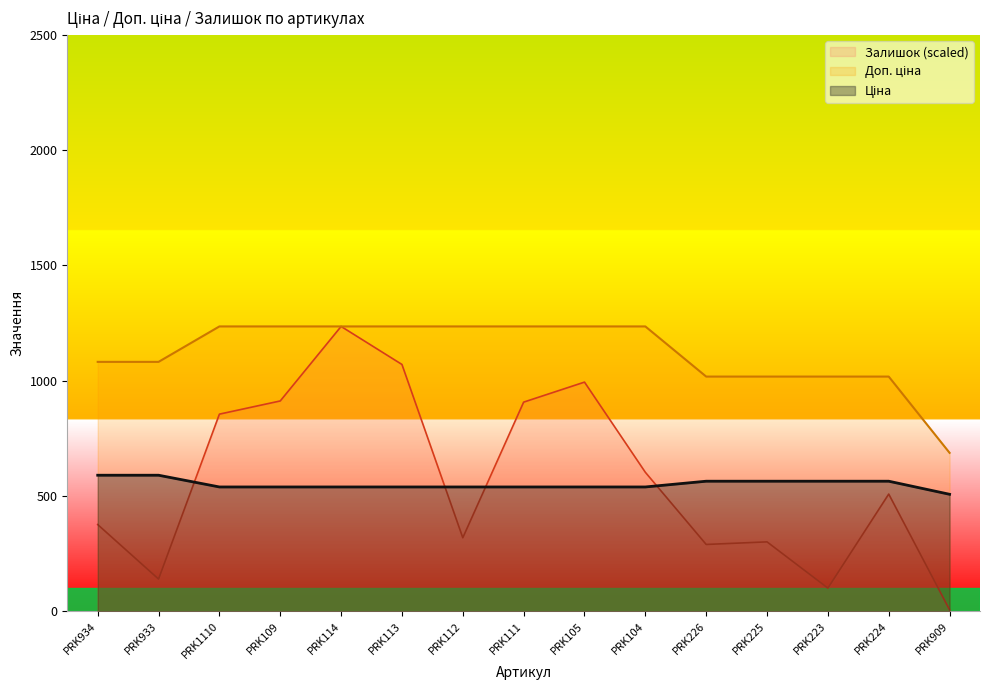

At which category is the sum across all series the highest?

PRK114